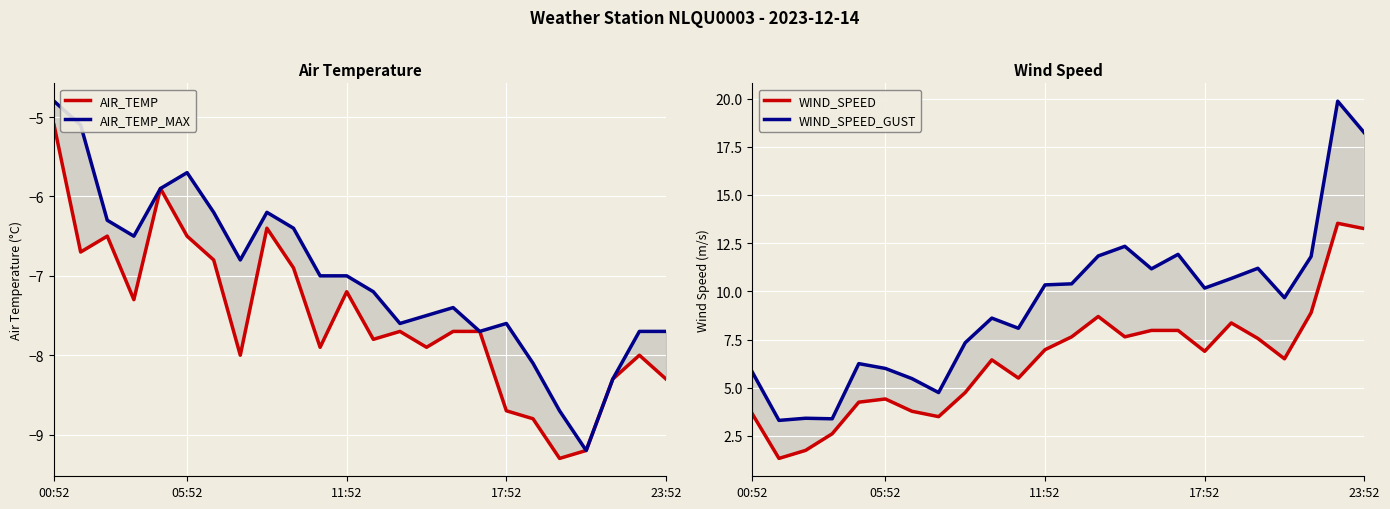

What is the label of the 7th point from the right?

17:52